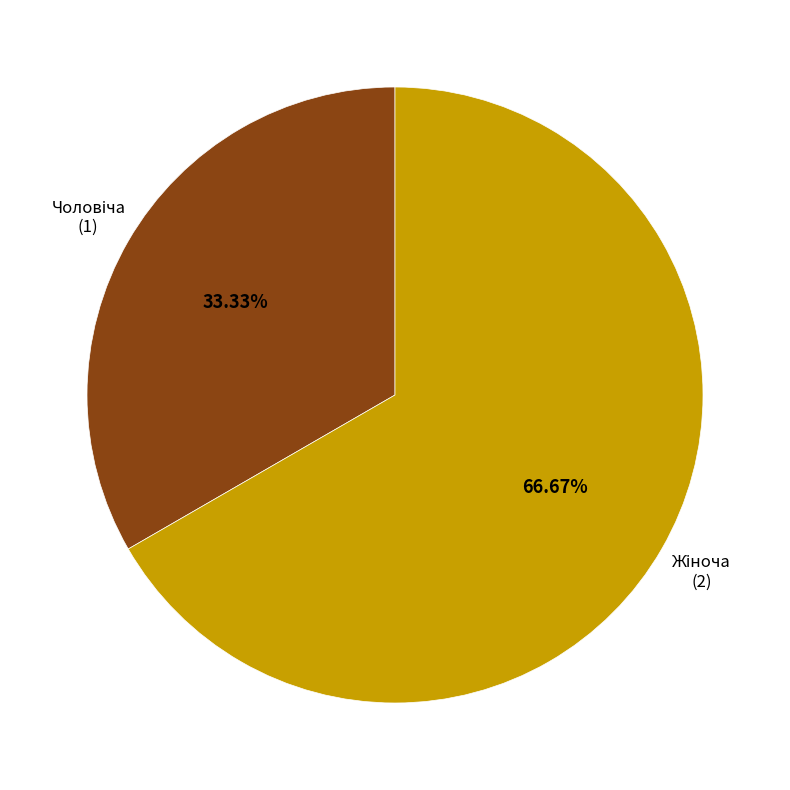

Does any single category account for the majority?

Yes